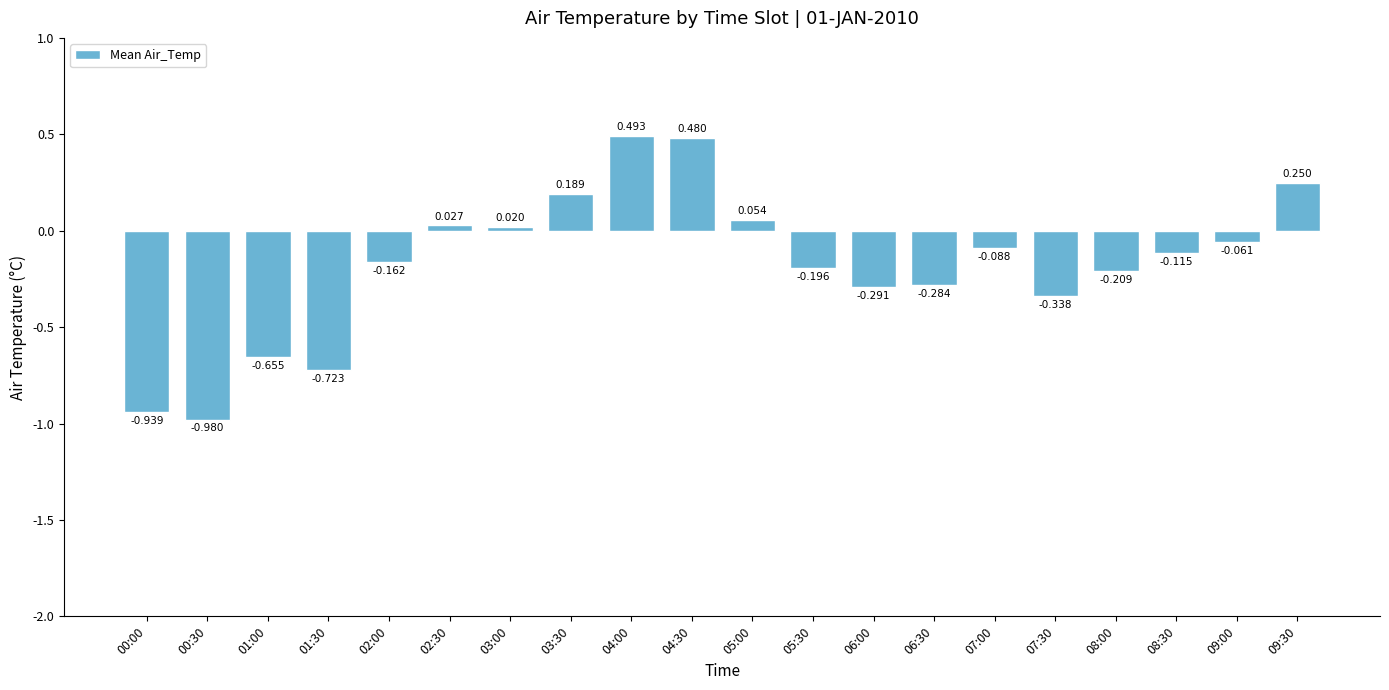

How many categories are shown in the chart?

20